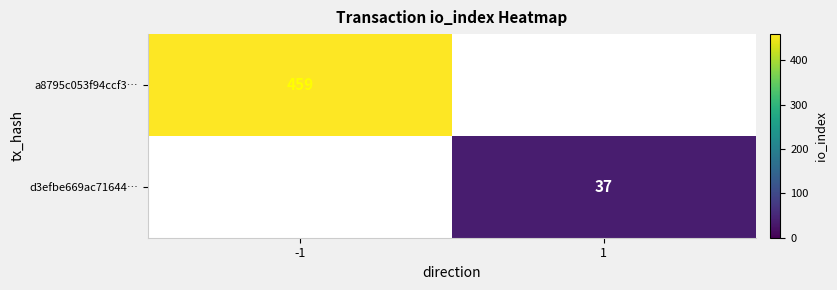

True or false: d3efbe669ac71644… has a value of 37 at 1.

True